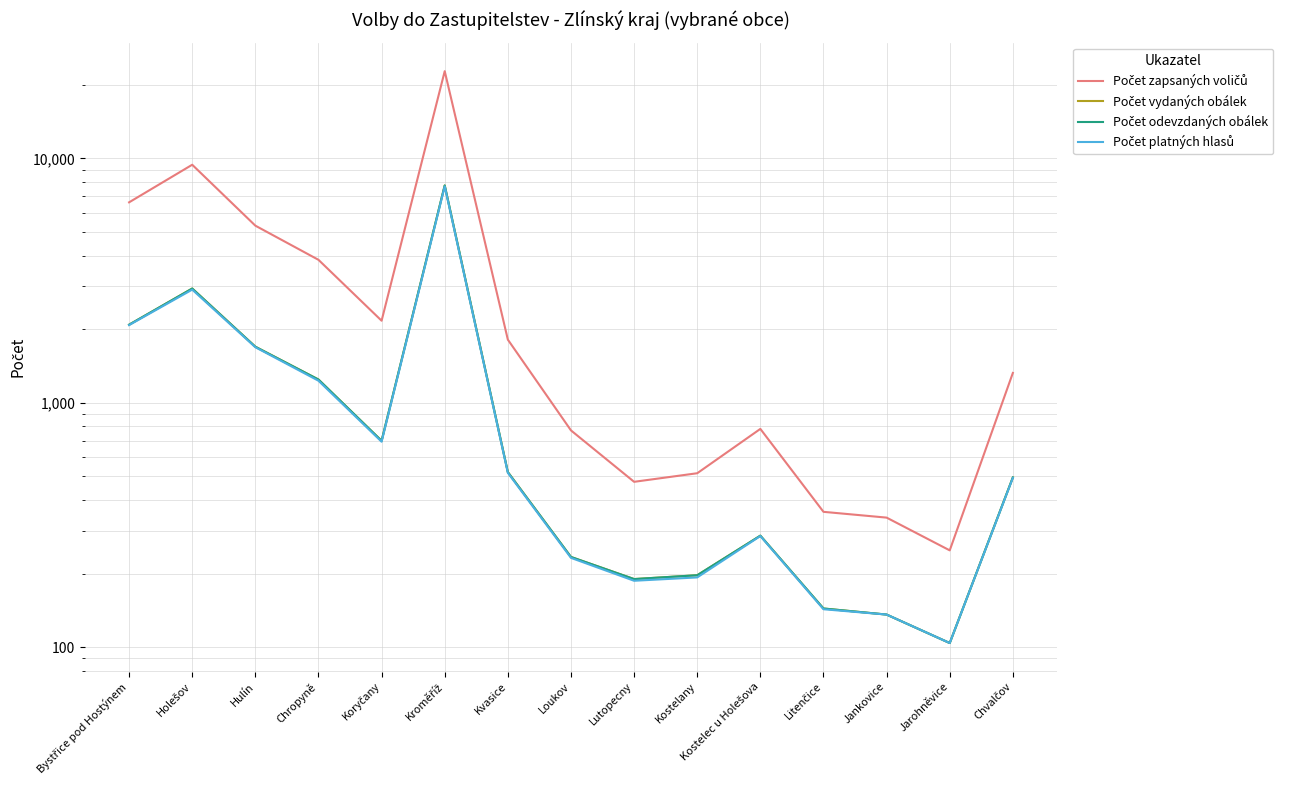

What is the difference between the second highest and minimum values in the Počet vydaných obálek series?

2831